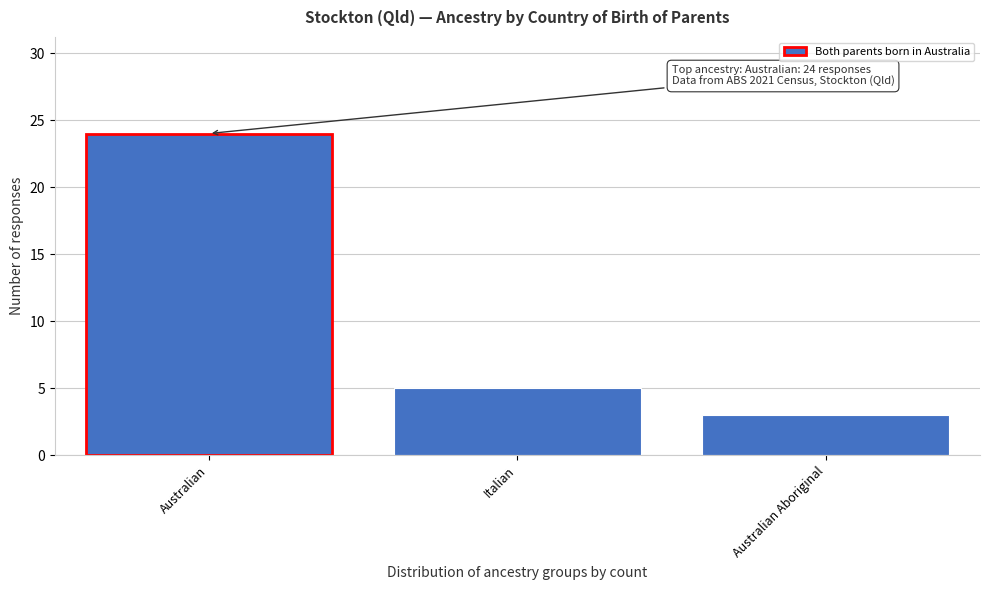

Reading left to right, list all the values displayed in this chart.

24	5	3